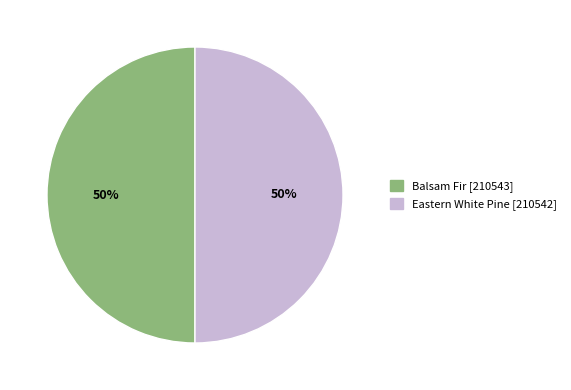

Do Eastern White Pine and Balsam Fir together represent more than half of the pie?

Yes